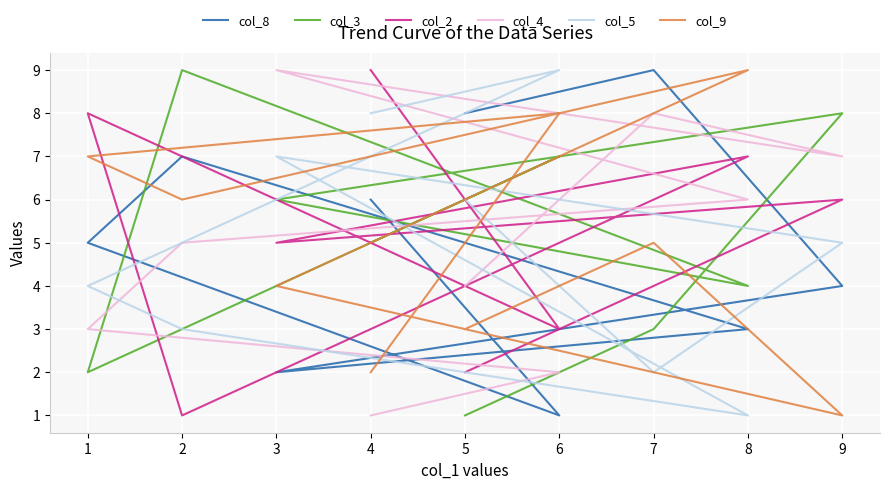

Between 1 and 6, which is larger?

1